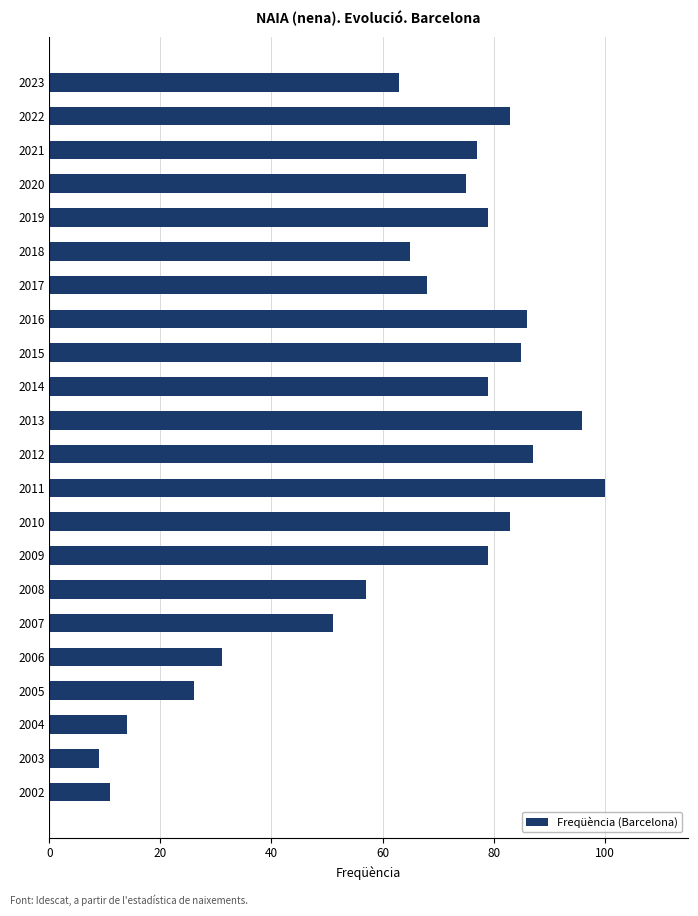

The chart shows a value of 14 at 2004. True or false?

True